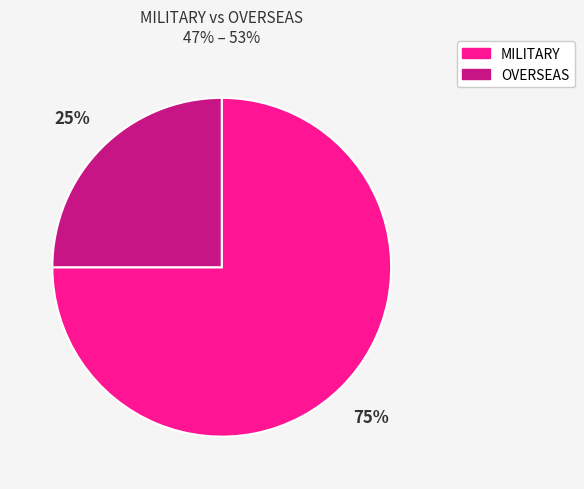

Count the number of slices in the pie.

2